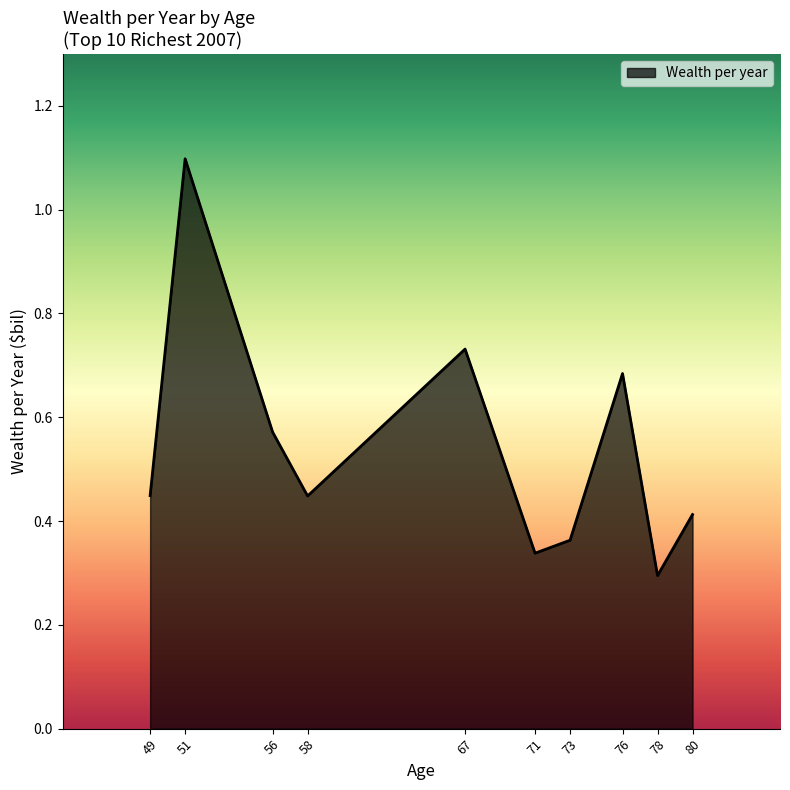

The chart shows a value of 0.4 at 76. True or false?

False